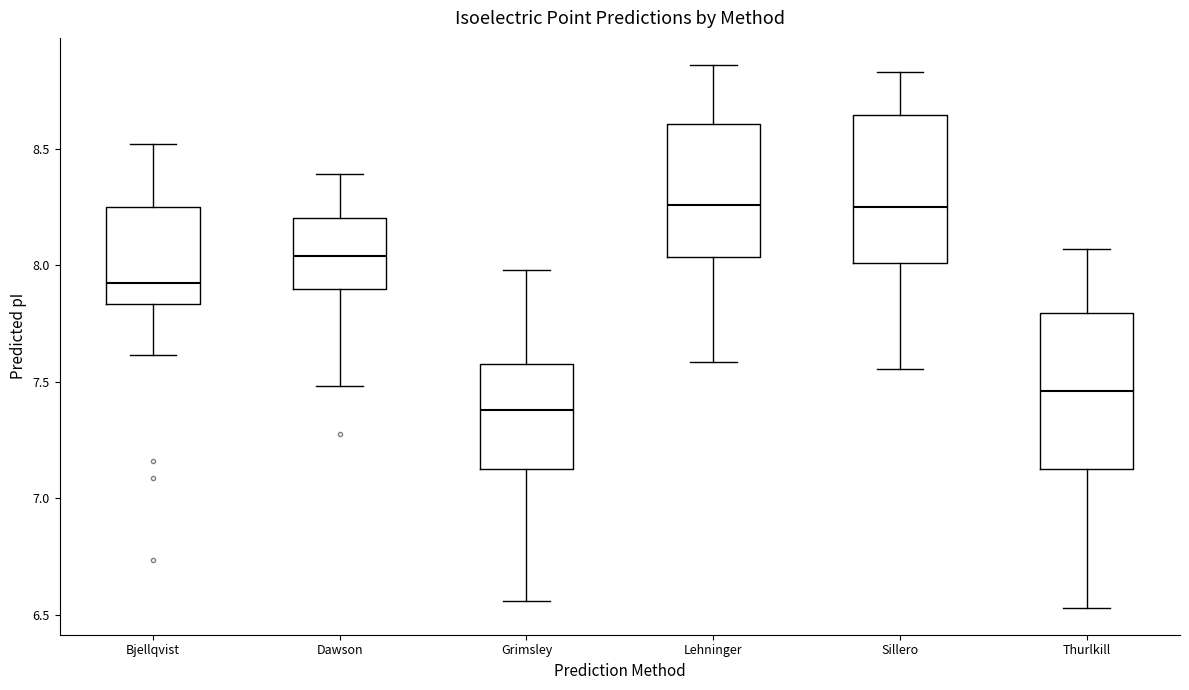

Reading left to right, read every box against the y-axis: the position of its median line, the range the box covers, and the ends of its whiskers. The values are not printed on the chart, so give them approximately, as read against the axis.

Bjellqvist: median 7.90, box 7.85 to 8.25, whiskers 7.60 to 8.50
Dawson: median 8.05, box 7.90 to 8.20, whiskers 7.50 to 8.40
Grimsley: median 7.40, box 7.15 to 7.55, whiskers 6.55 to 8.00
Lehninger: median 8.25, box 8.05 to 8.60, whiskers 7.60 to 8.85
Sillero: median 8.25, box 8.00 to 8.65, whiskers 7.55 to 8.85
Thurlkill: median 7.45, box 7.10 to 7.80, whiskers 6.55 to 8.05